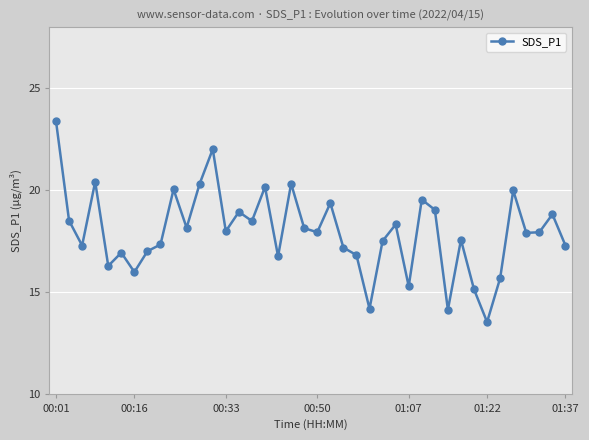

What is the difference between the second highest and minimum values?

8.5